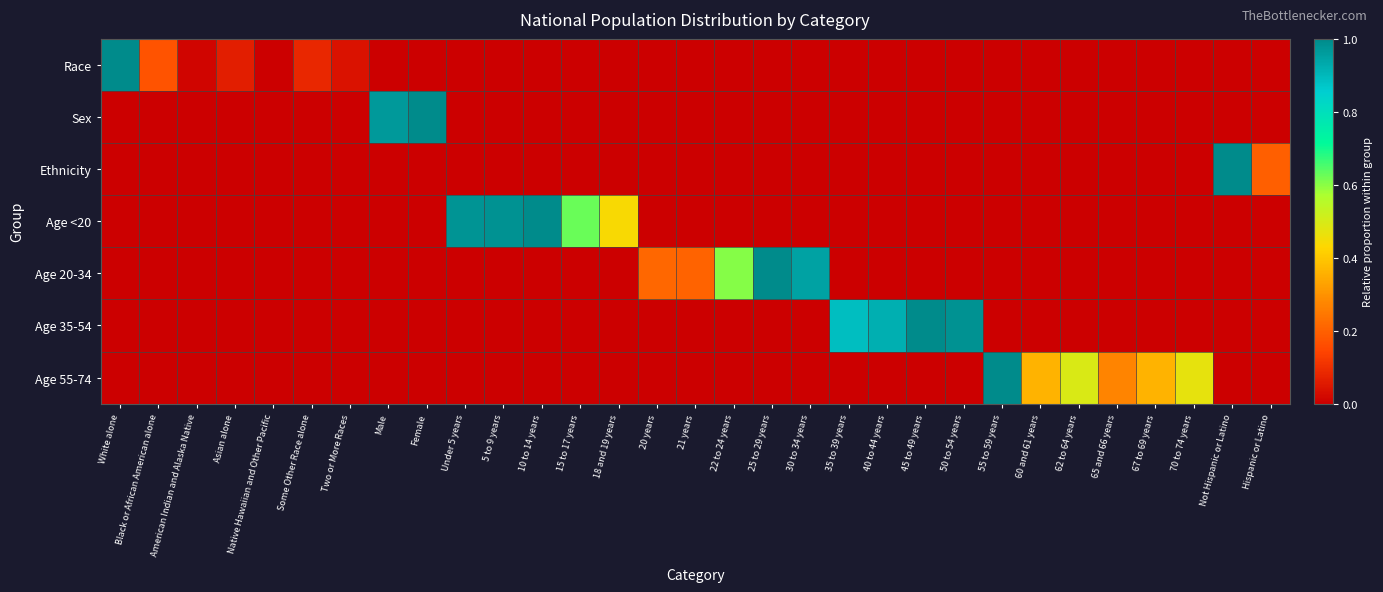

Which has a higher value, 55 to 59 years or Two or More Races?

Two or More Races